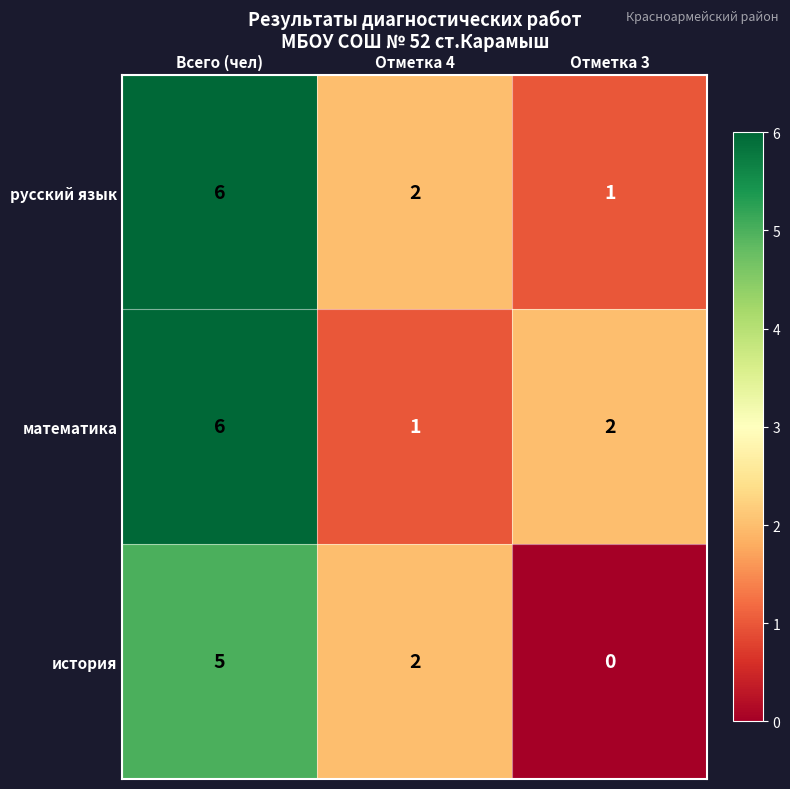

At how many categories does at least one series exceed 4?

1